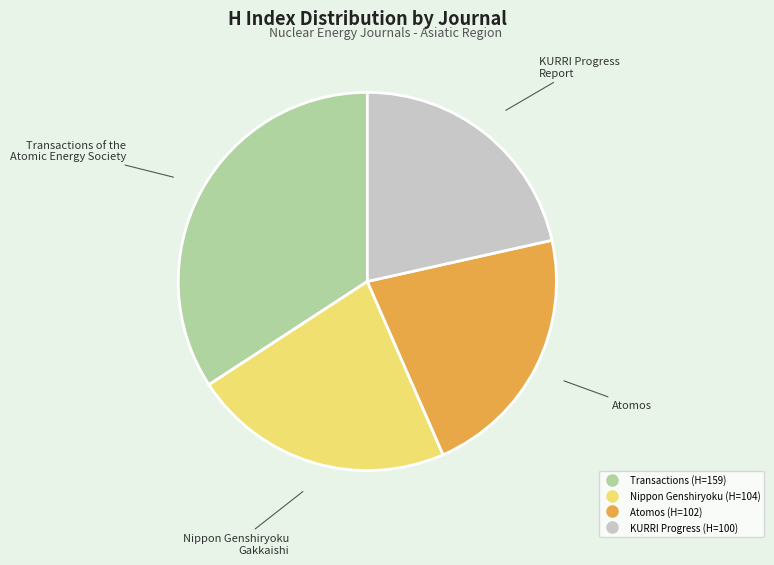

Count the number of slices in the pie.

4